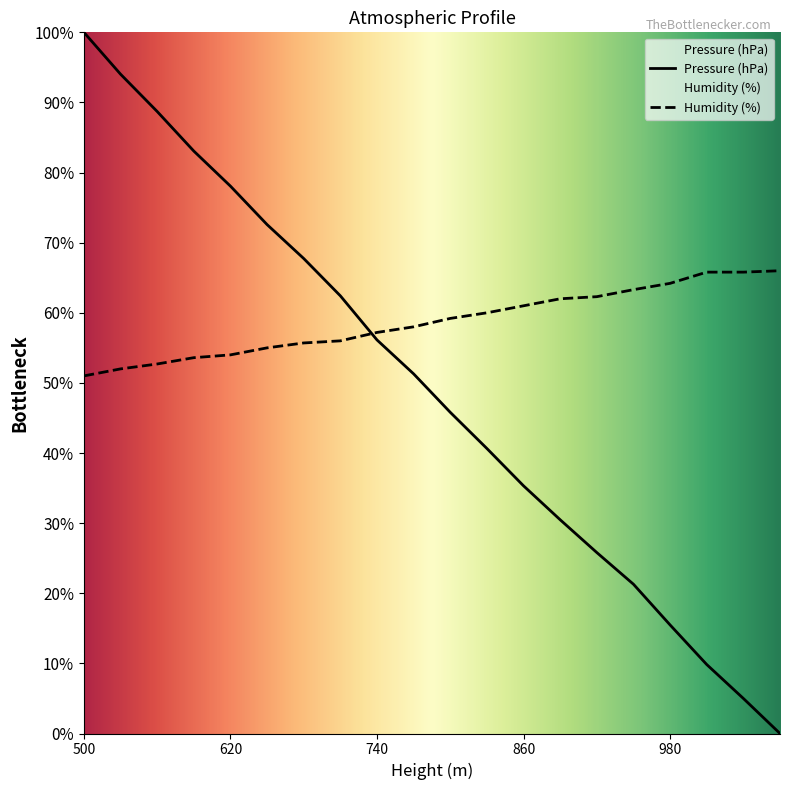

What is the difference between the second highest and second lowest values in the Pressure (hPa) series?

89.0